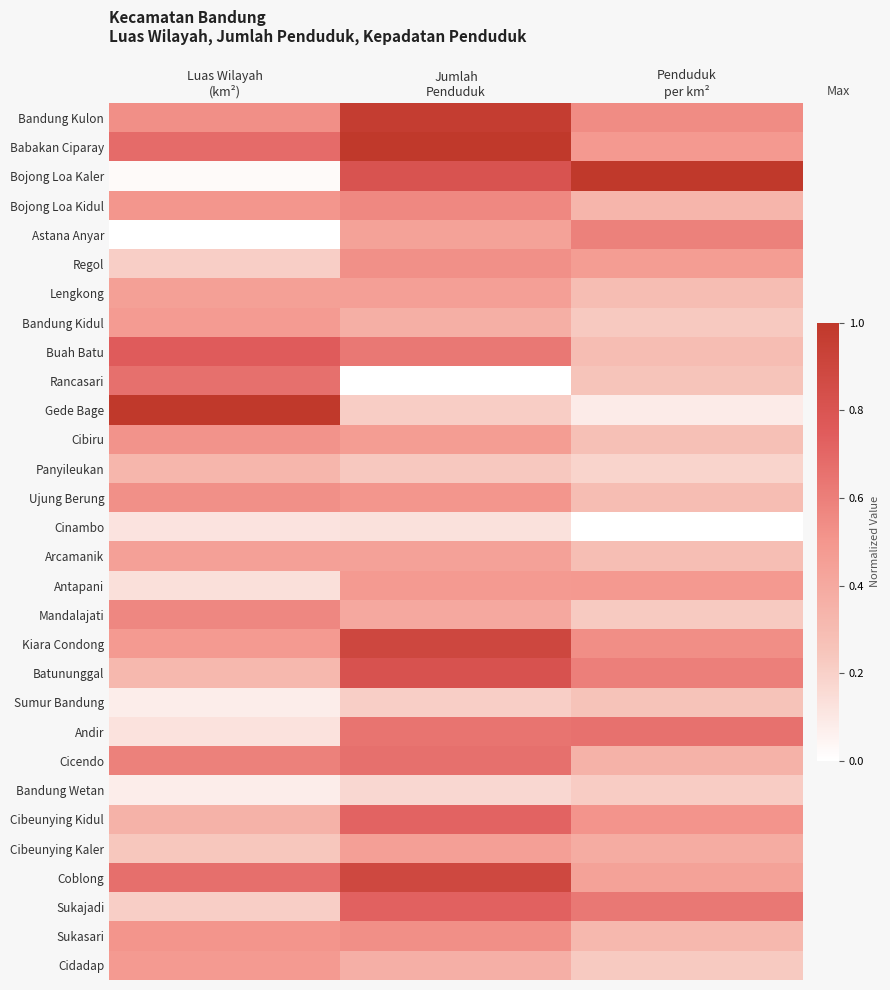

How many series are shown in this chart?

30